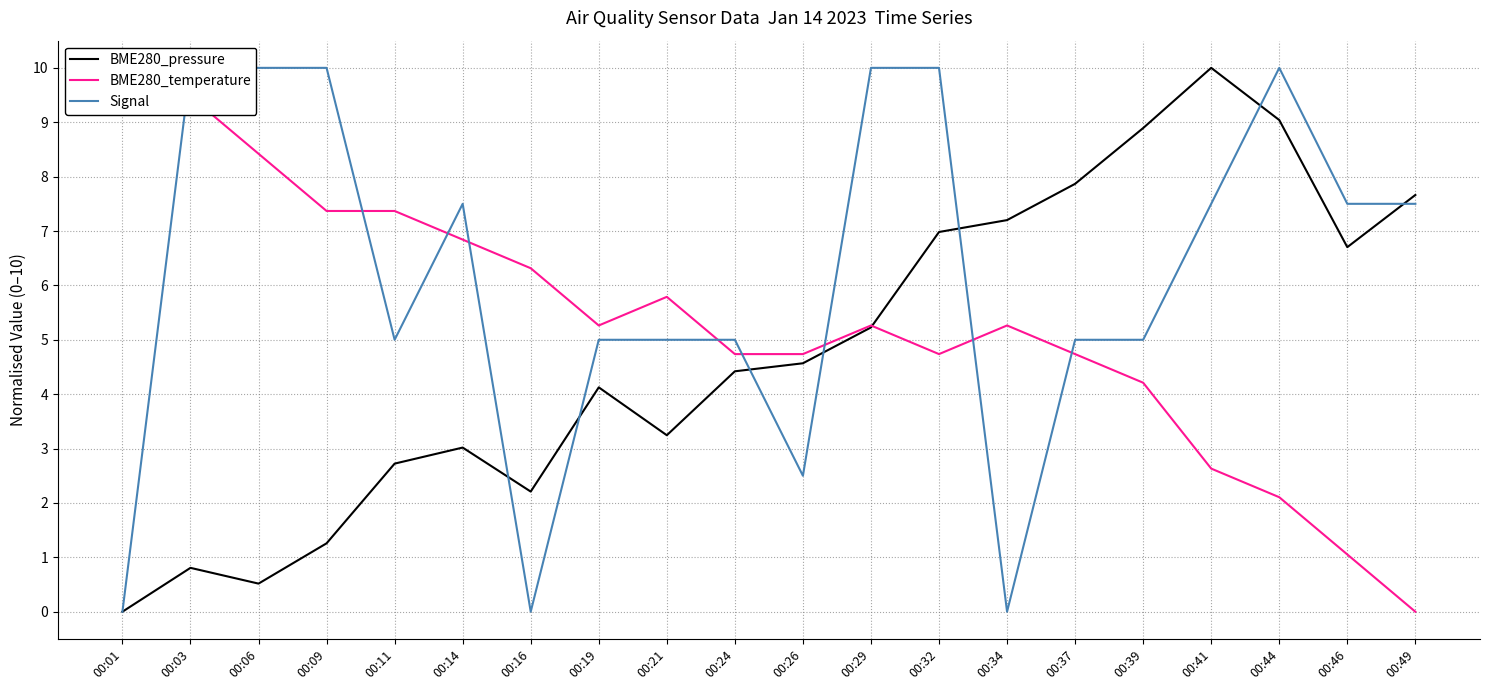

Rank the series by their maximum value, from lowest to highest.

BME280_pressure, BME280_temperature, Signal